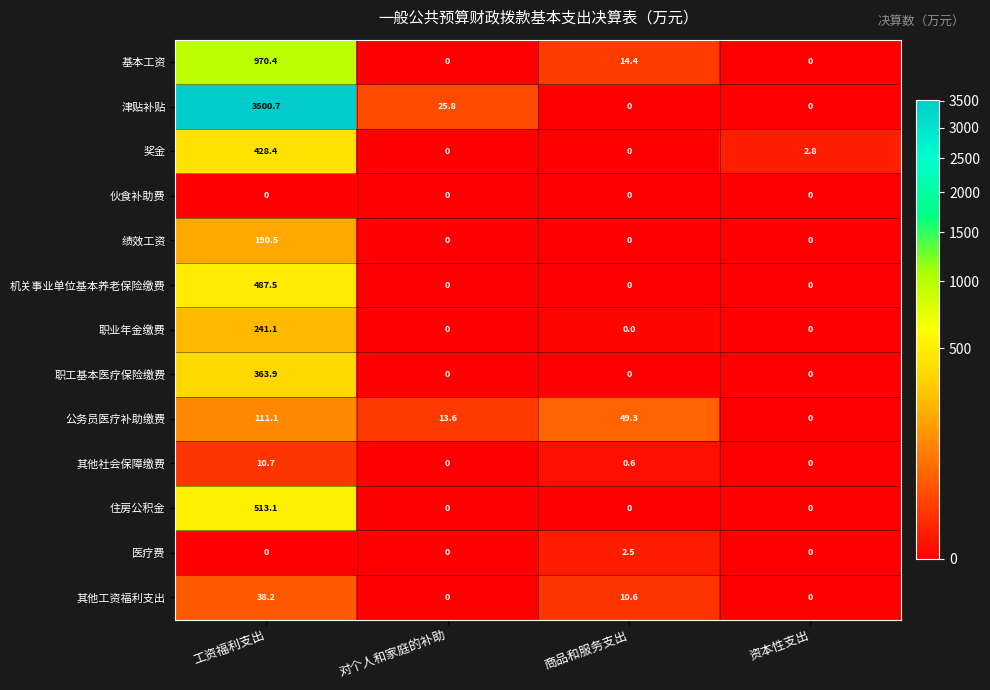

At which category is the sum across all series the highest?

工资福利支出